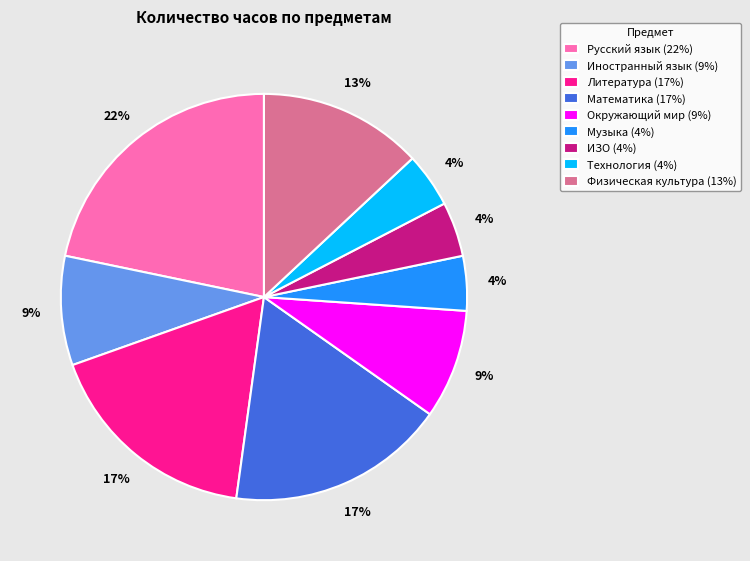

Between Технология and Русский язык, which is larger?

Русский язык